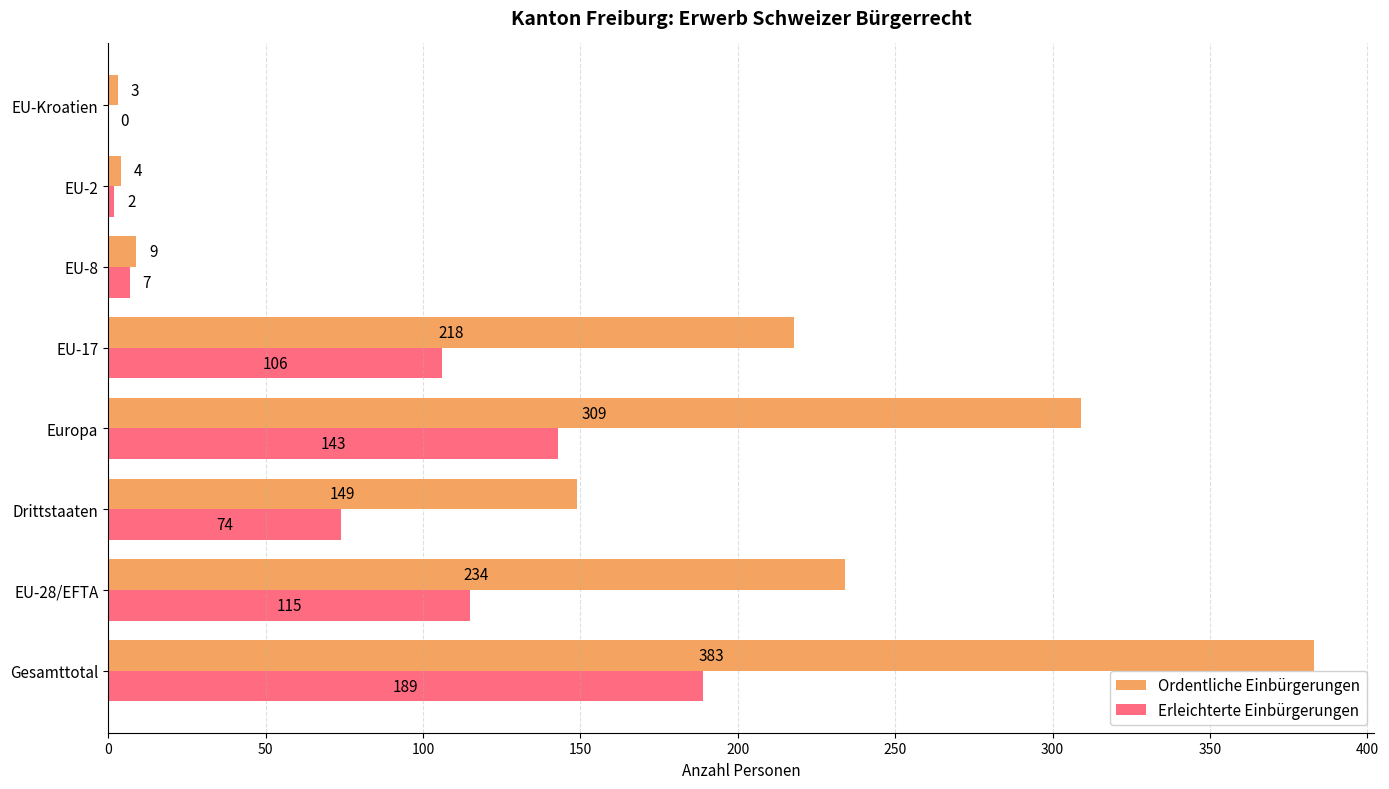

Is it true that Erleichterte Einbürgerungen equals 37 at Europa?

False